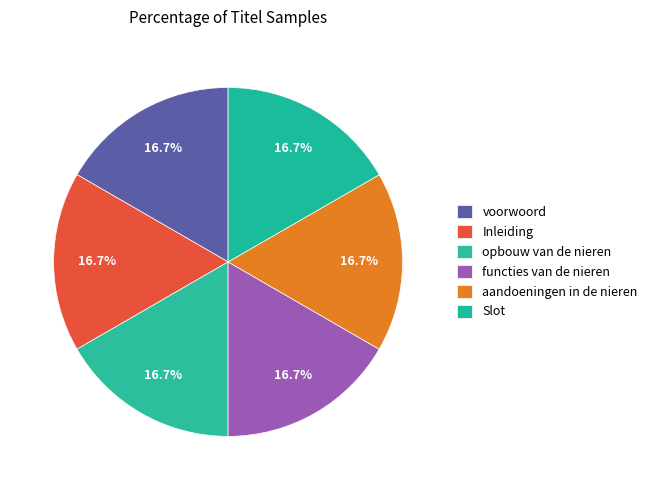

Which has a higher value, Slot or voorwoord?

Slot